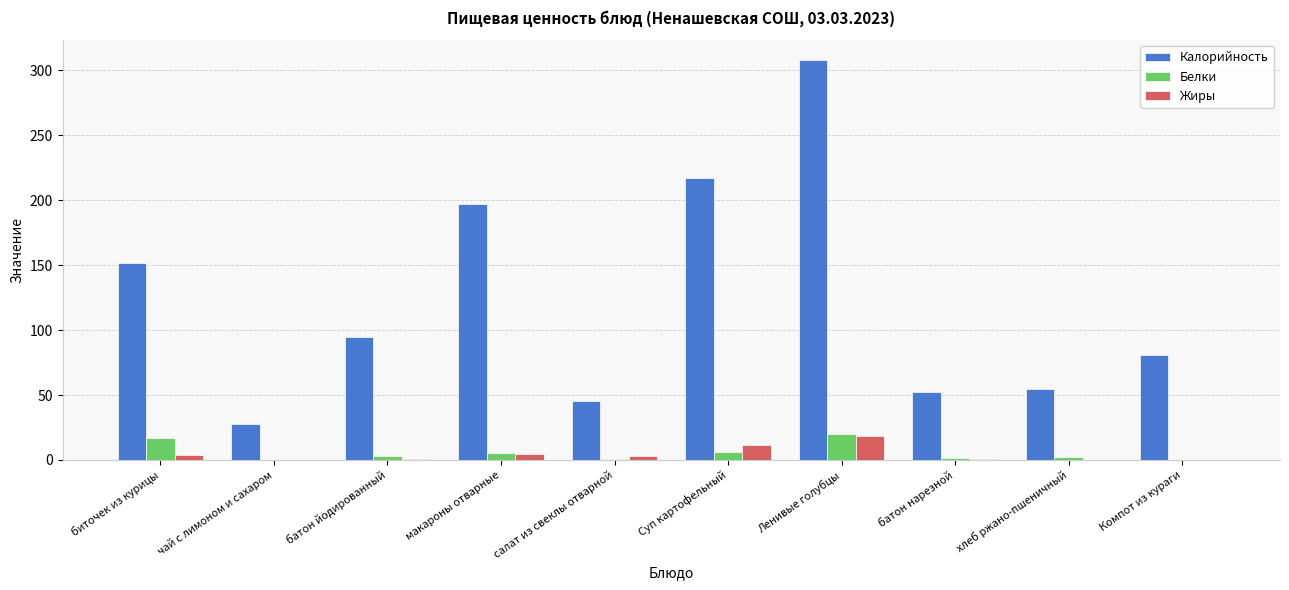

The Калорийность series shows 102.4 at макароны отварные. True or false?

False